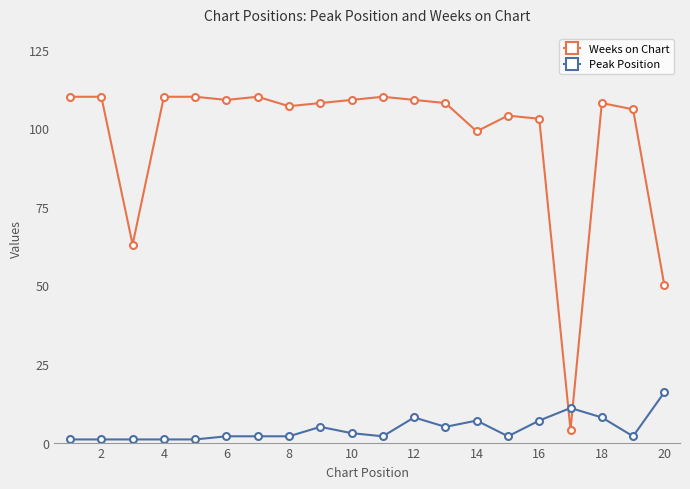

What is the difference between the maximum and minimum values in the Peak Position series?

15